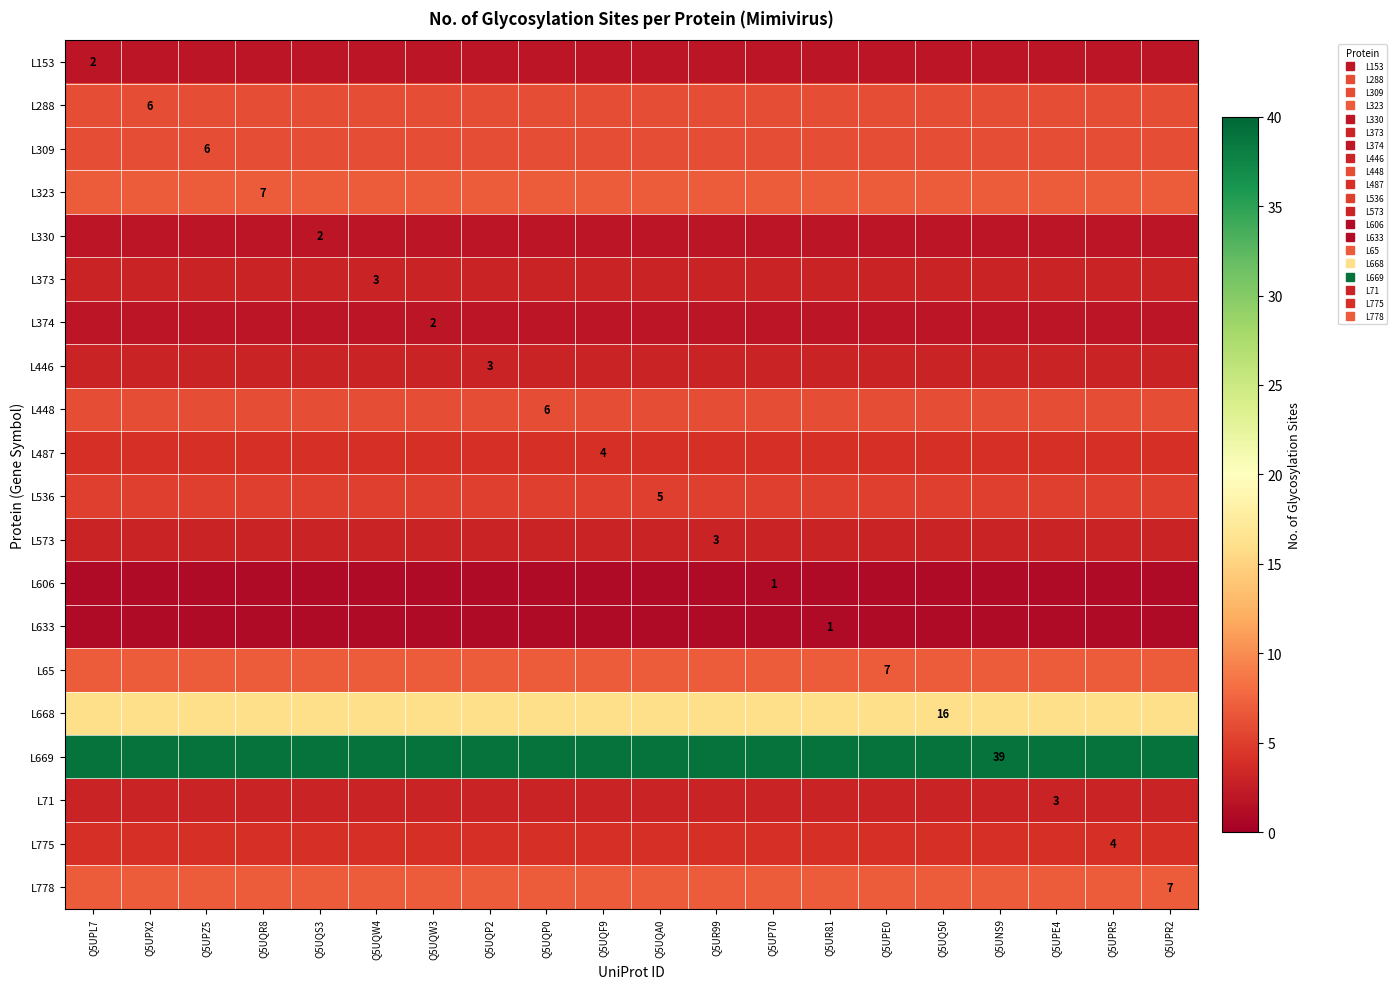

Is it true that L71 equals 3 at Q5UQS3?

True